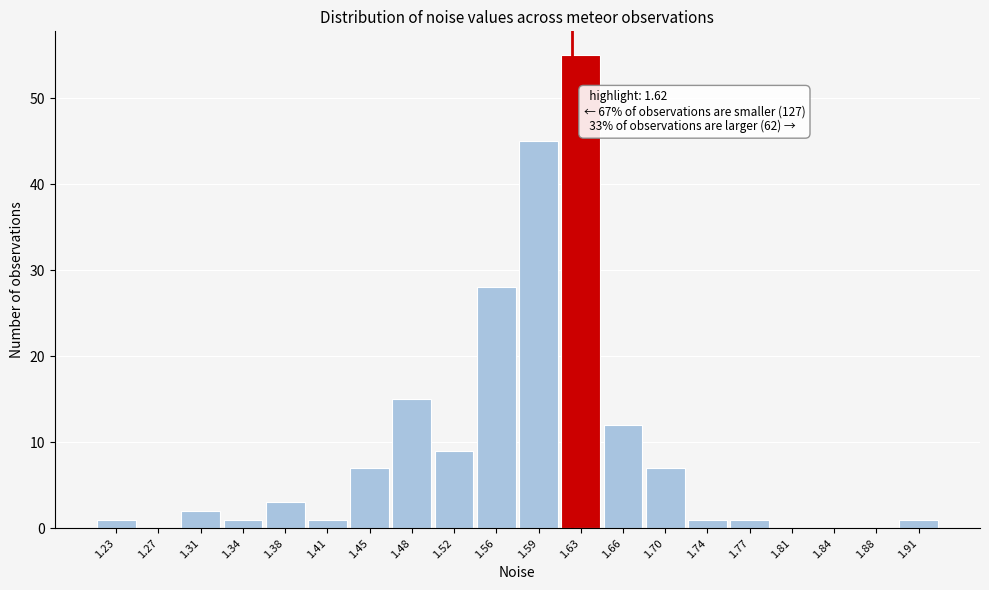

Which range on the x-axis has the tallest bar?

1.610 to 1.645